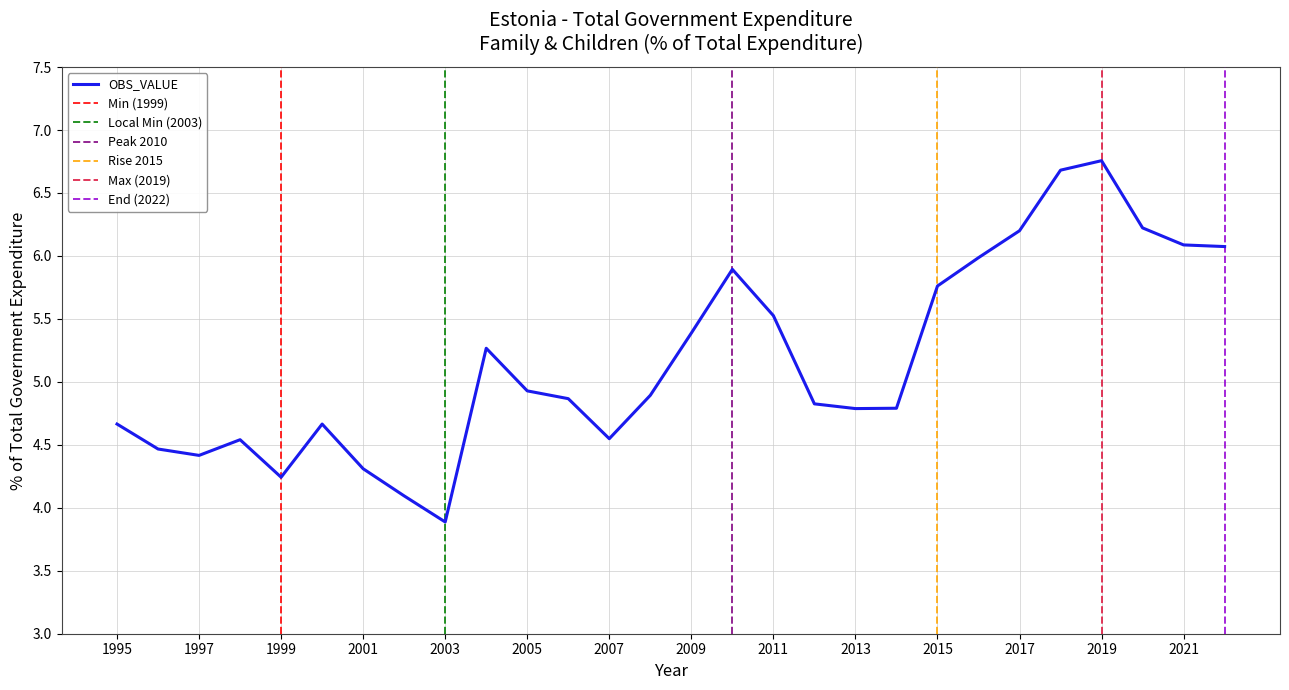

What is the smallest value displayed?

3.9